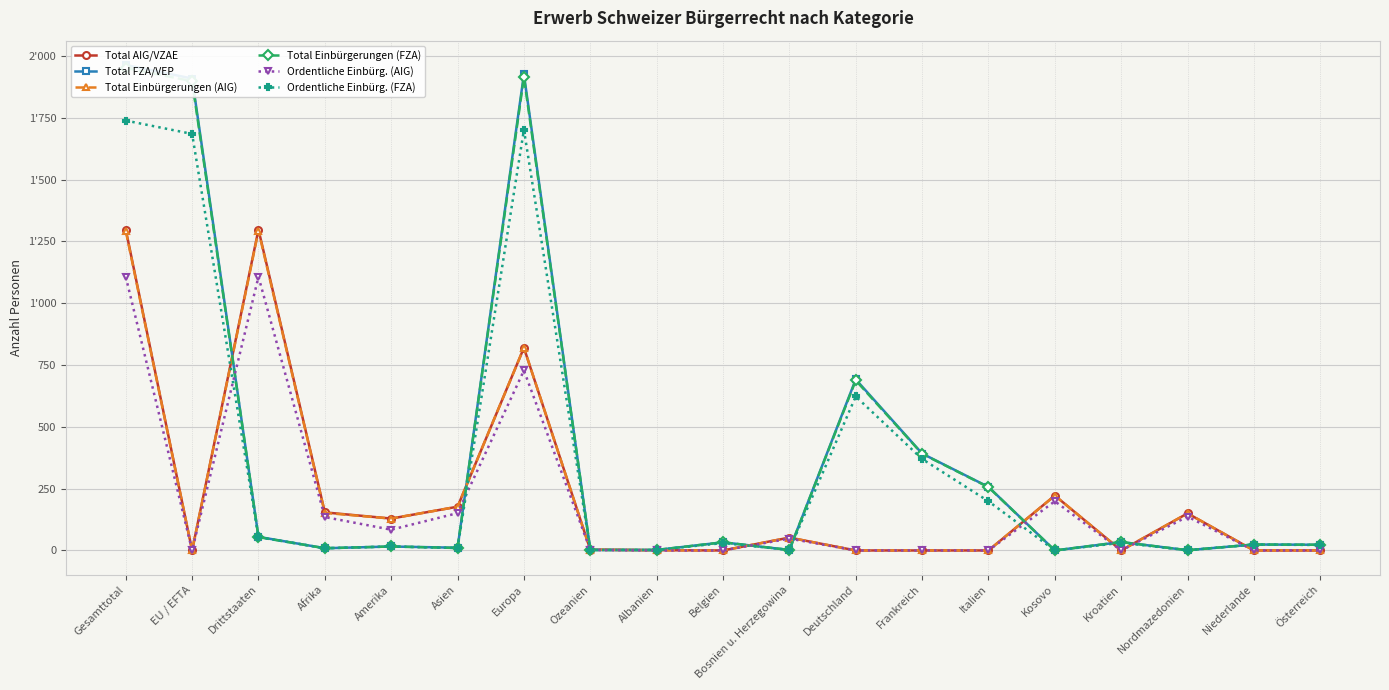

How many times do Total AIG/VZAE and Total Einbürgerungen (FZA) cross each other?

10